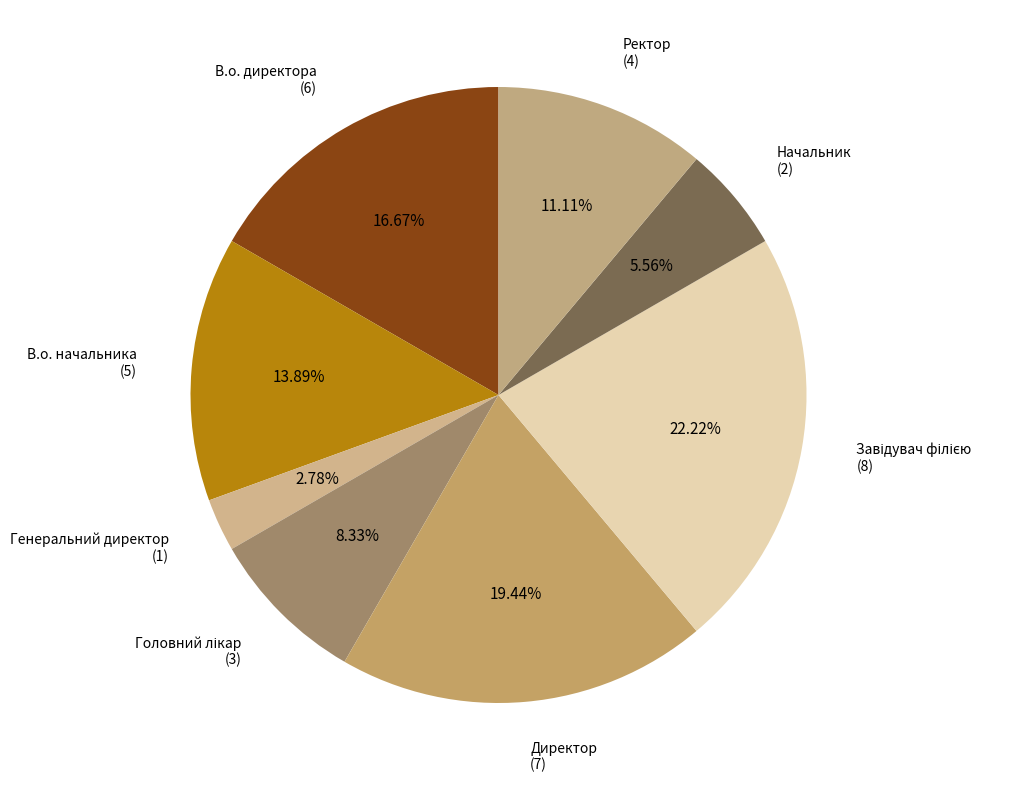

Which category has the biggest portion of the pie?

Завідувач філією